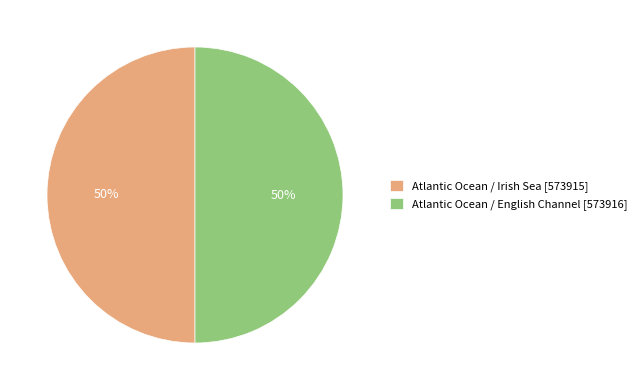

What percentage is the Atlantic Ocean / English Channel slice, to the nearest percent?

50%